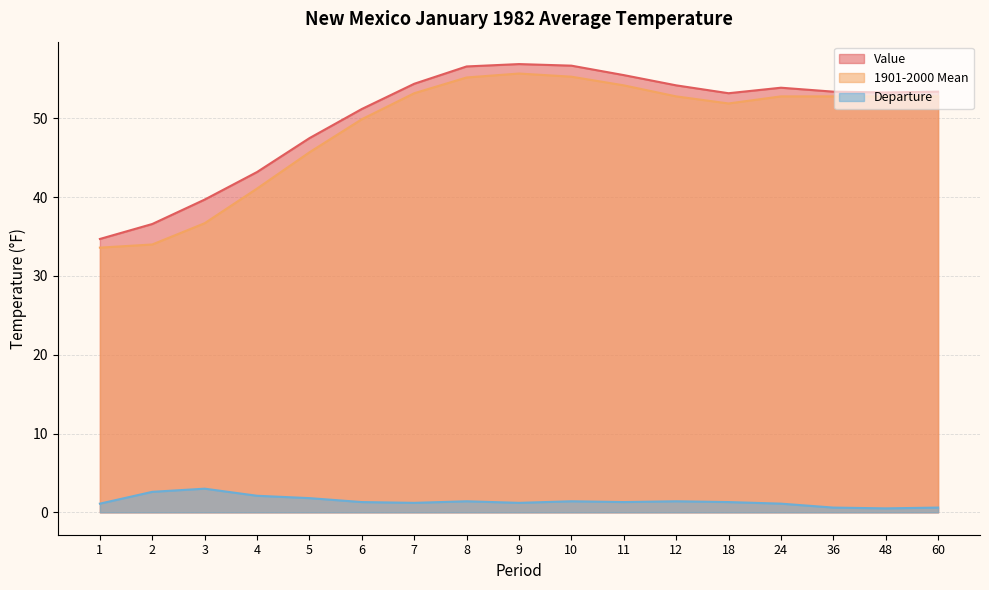

Between 1 and 7, which series saw the biggest shift?

Value